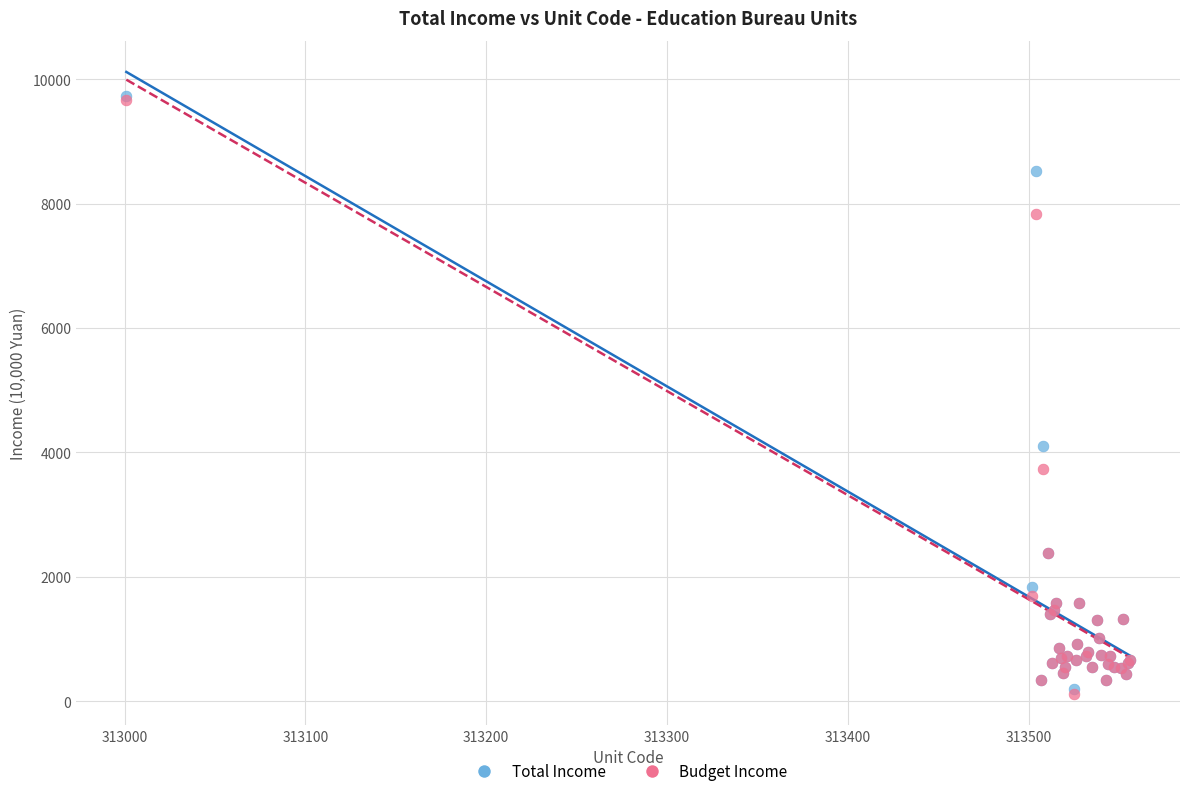

Which series has the largest Y range (max minus min)?

Budget Income